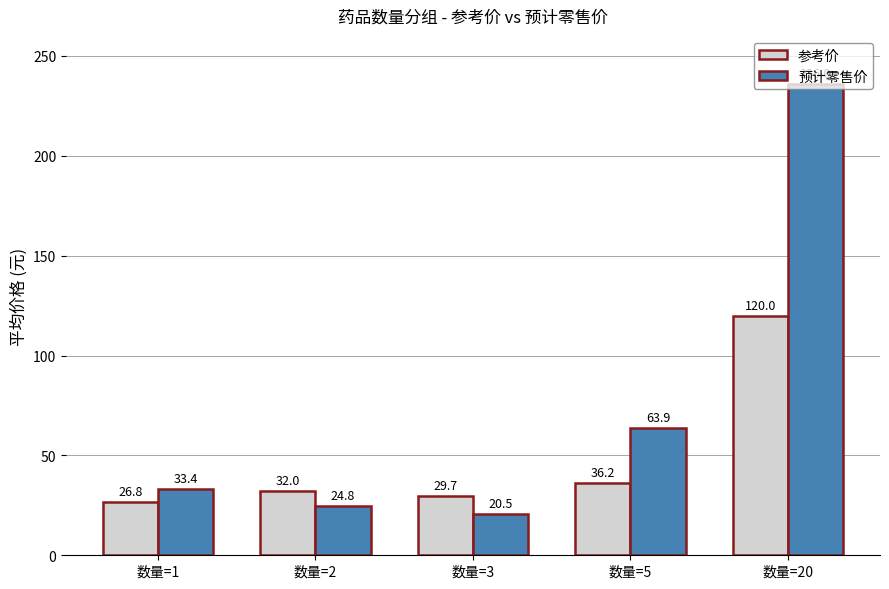

How many bars are there in each group?

2